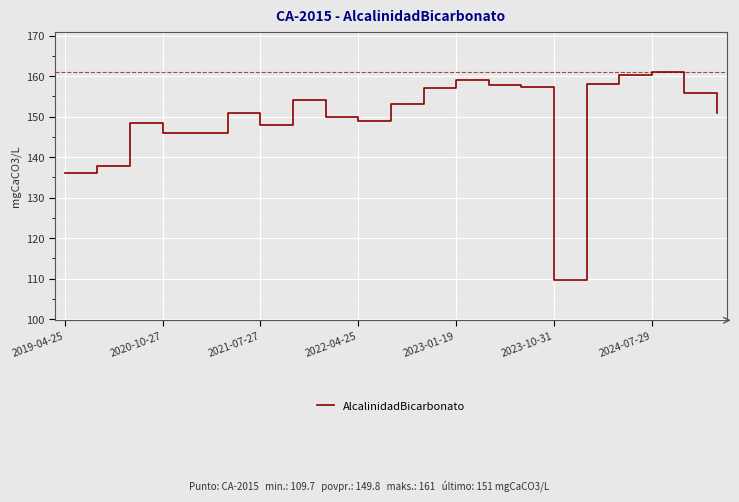

What is the difference between the maximum and minimum values?

51.3